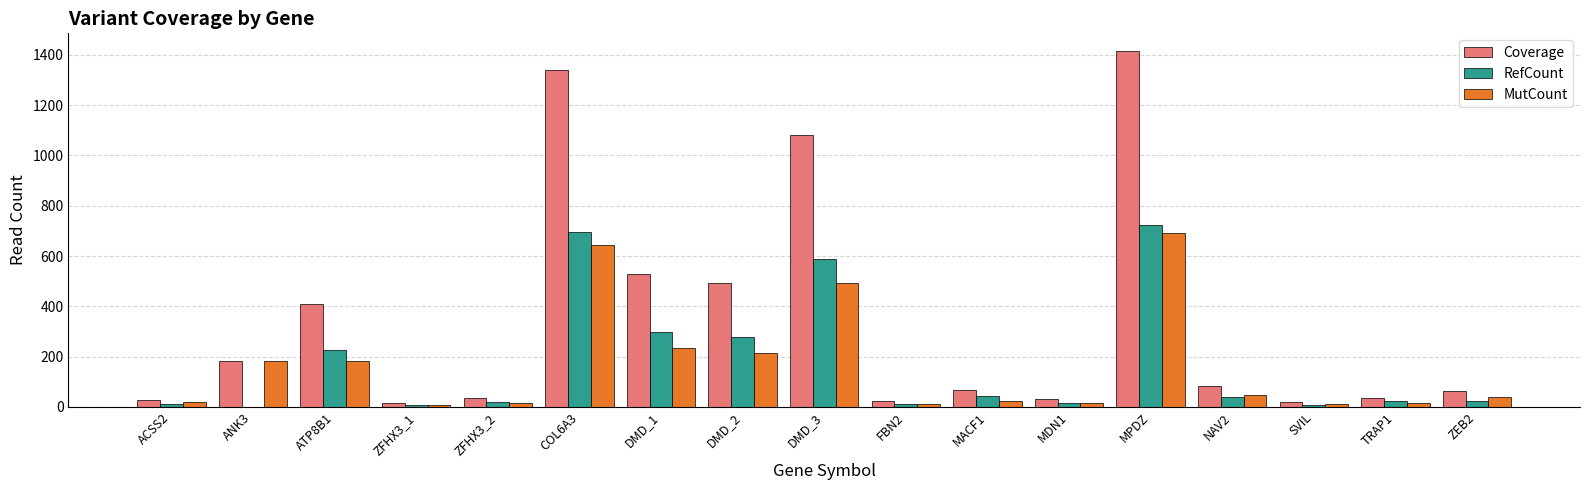

The value of Coverage at ATP8B1 is 408. True or false?

True